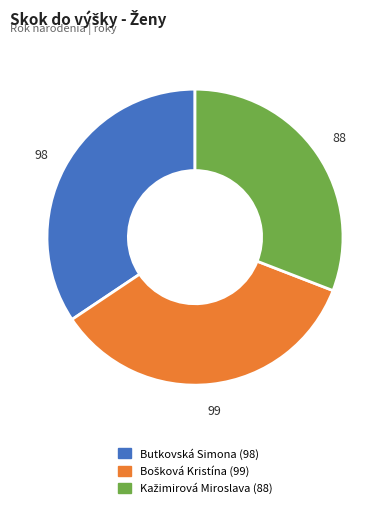

Is there a majority slice in this chart?

No